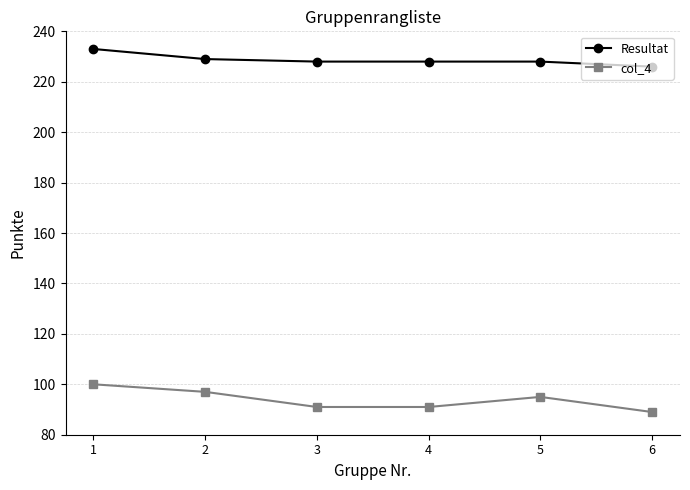

What is the difference between the maximum and minimum values in the col_4 series?

11